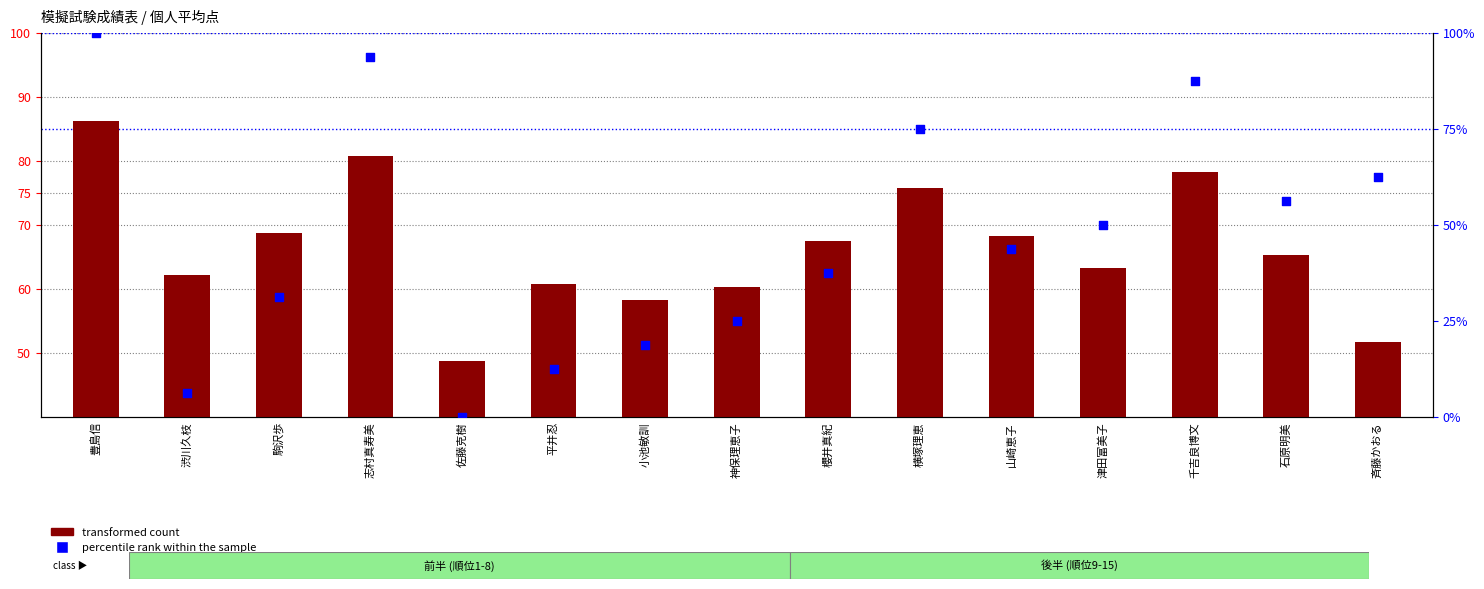

Which series contains the lowest Y value?

percentile rank within the sample